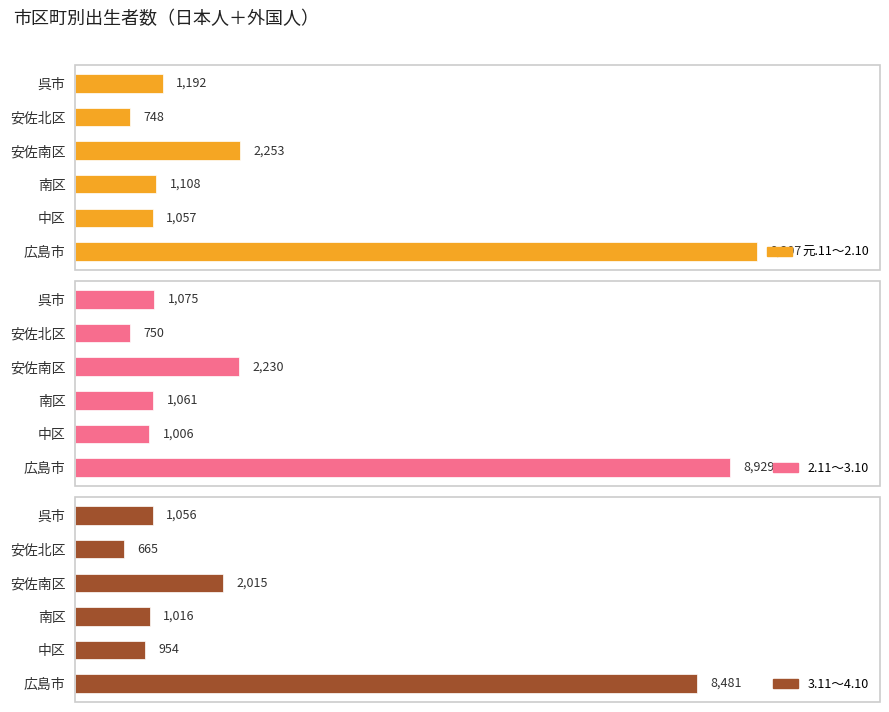

What is the difference between the highest and lowest values at 南区?

92